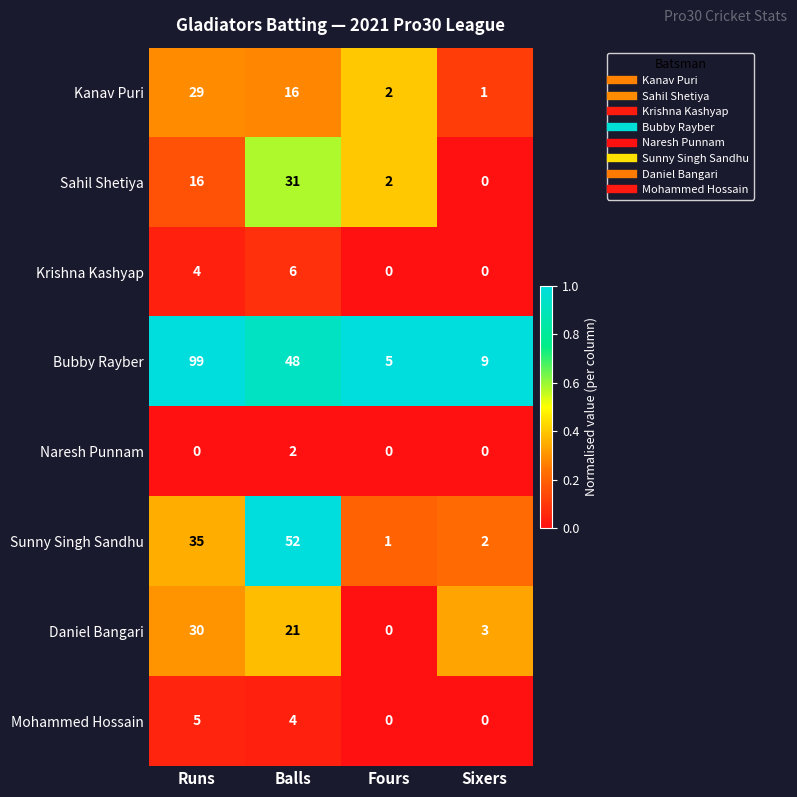

What is the sum of all Mohammed Hossain values?

9